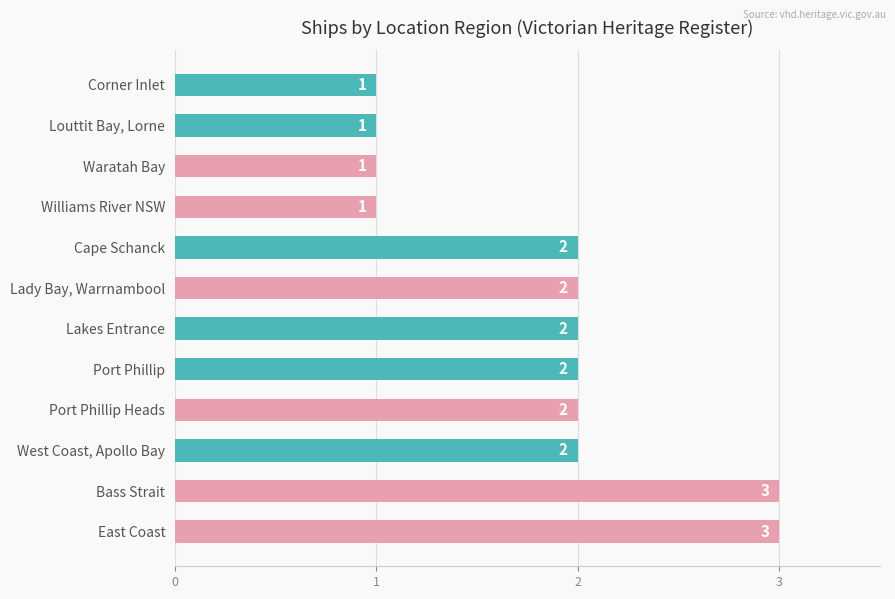

What is the maximum value shown in the chart?

3